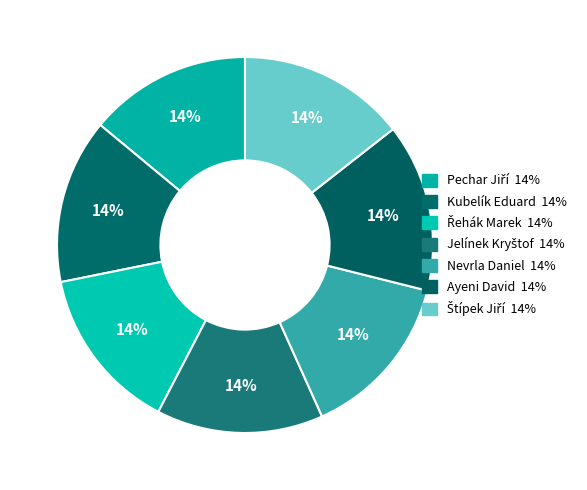

Count the number of slices in the pie.

7